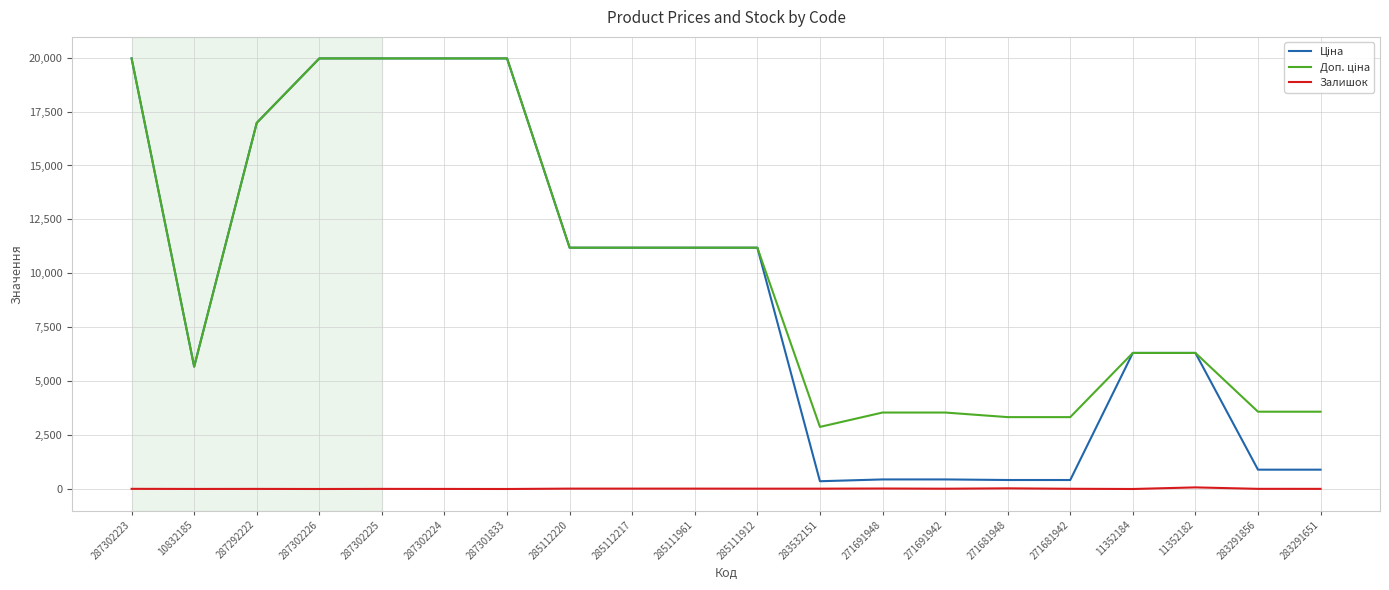

What is the greatest value displayed?

19964.2